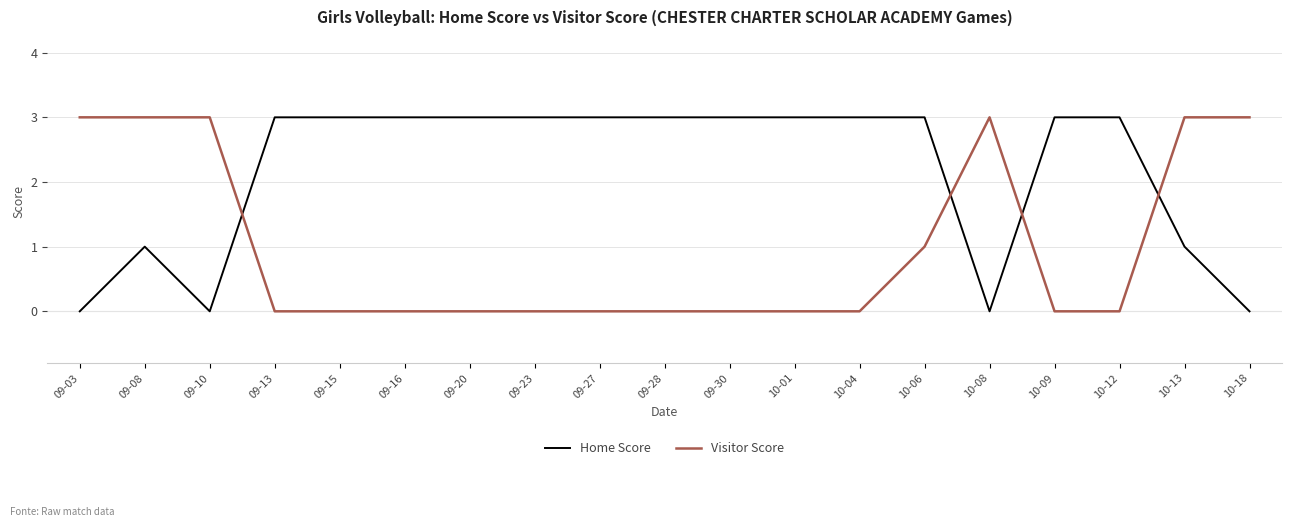

What is the sum of all Visitor Score values?

19